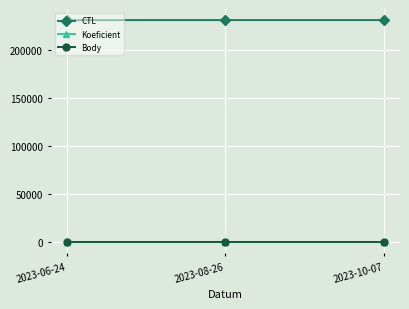

What is the minimum value shown in the chart?

2